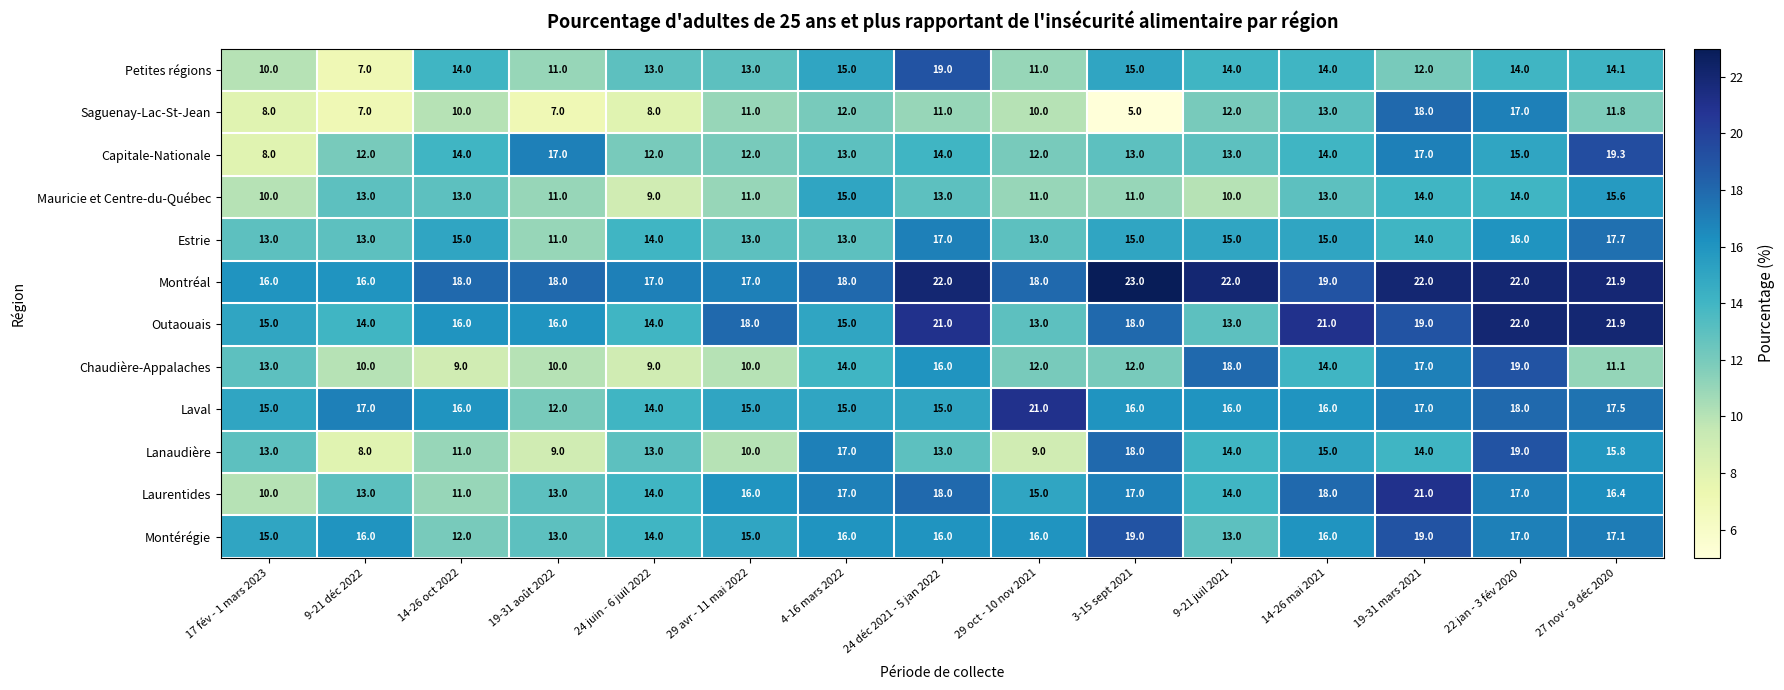

The Petites régions series shows 13.0 at 29 avr - 11 mai 2022. True or false?

True